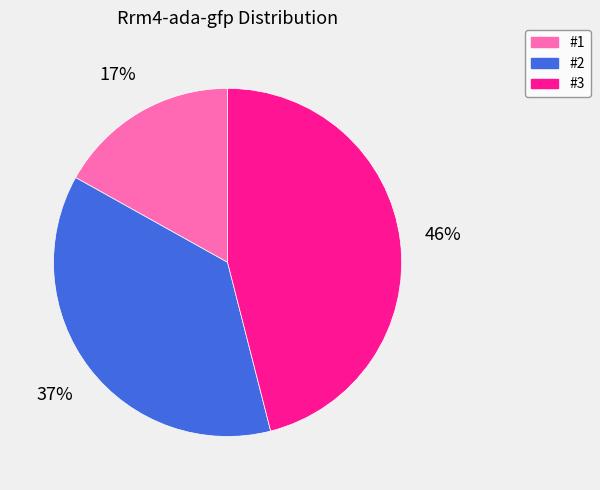

Is #1 the majority of the pie?

No